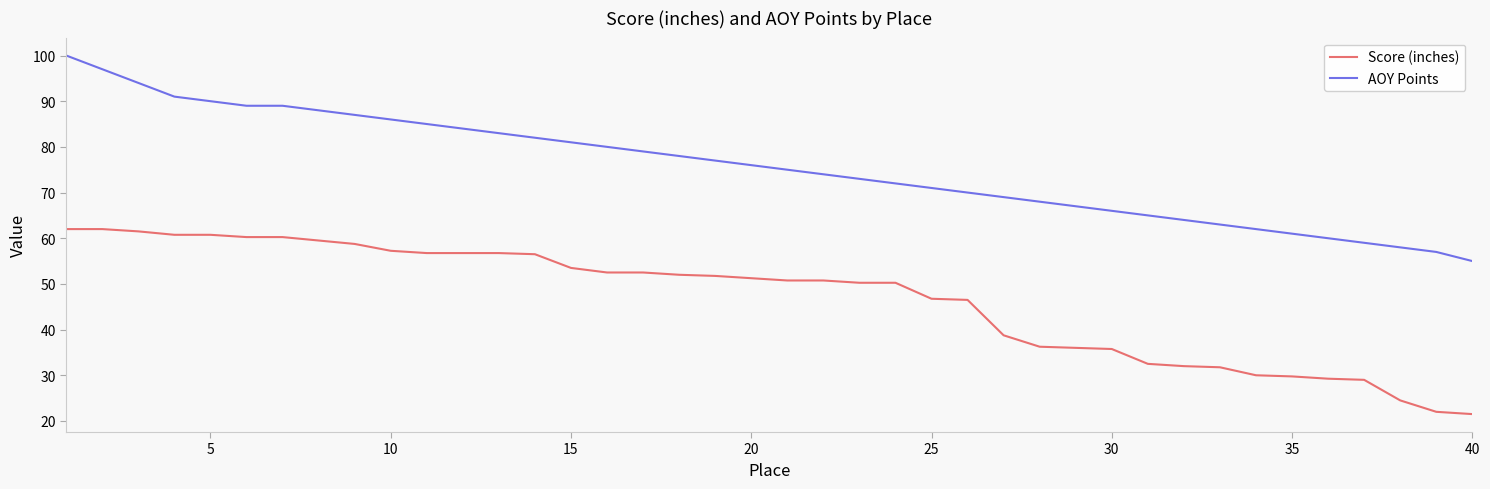

What is the difference between the maximum and minimum values in the AOY Points series?

45.0